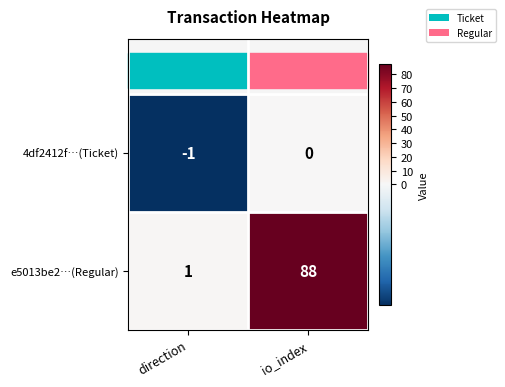

What is the difference between the maximum and minimum values in the e5013be2…(Regular) series?

87